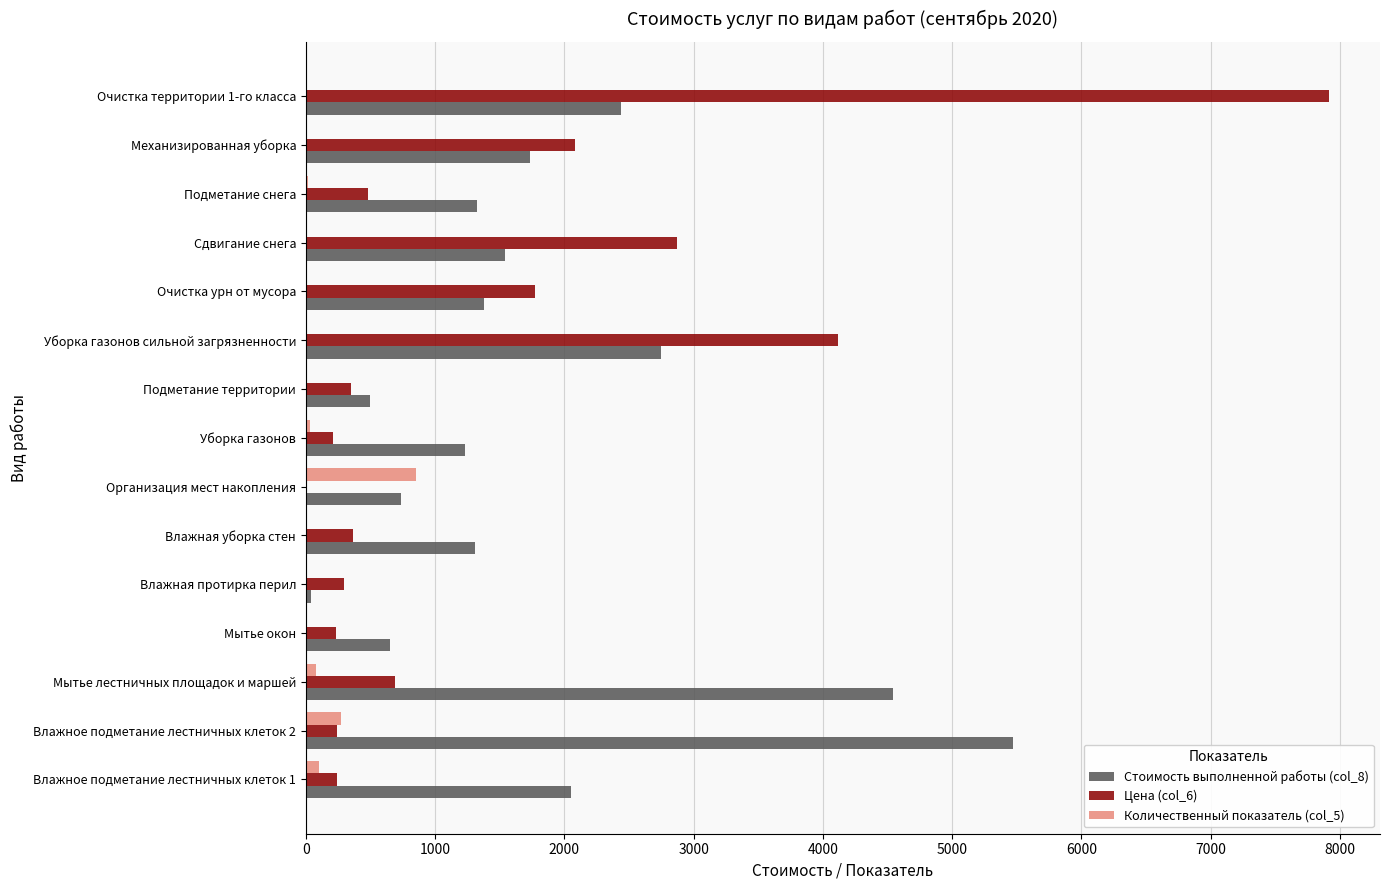

Is the value of Цена (col_6) at Подметание снега greater than the value of Количественный показатель (col_5) at Организация мест накопления?

No